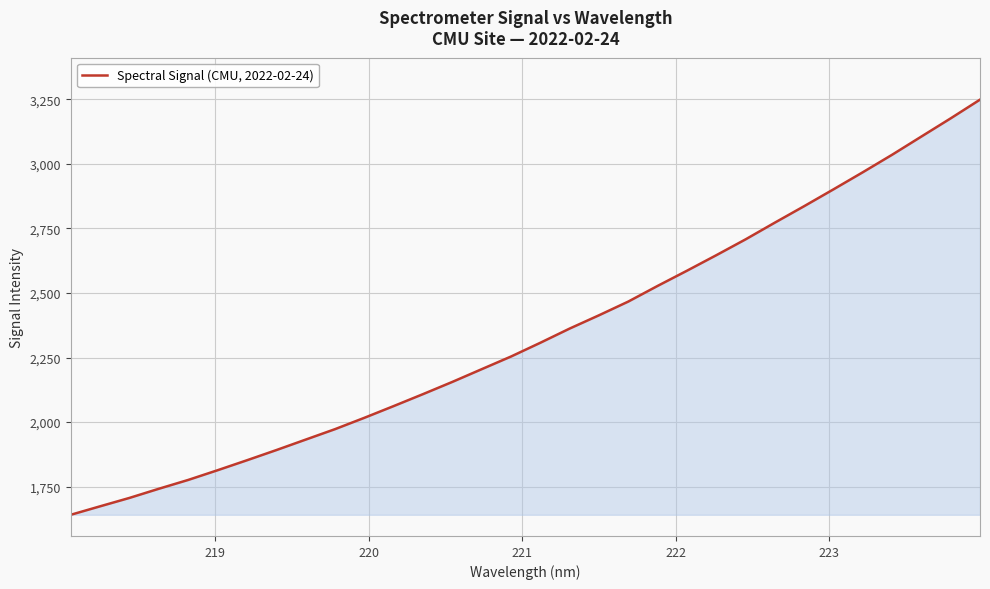

What is the greatest value displayed?

3248.6